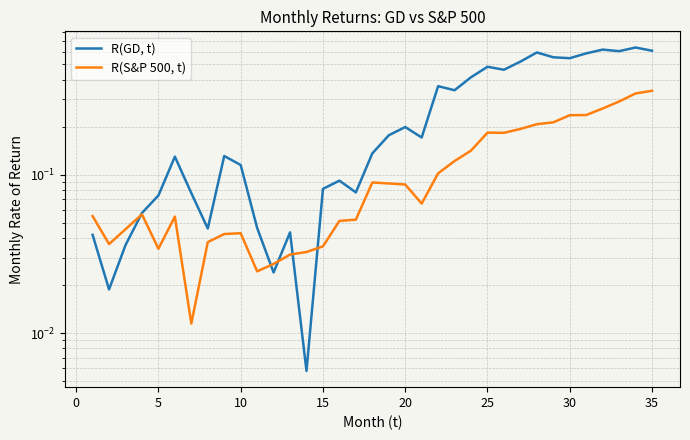

What is the total value across all series at 15?

0.1